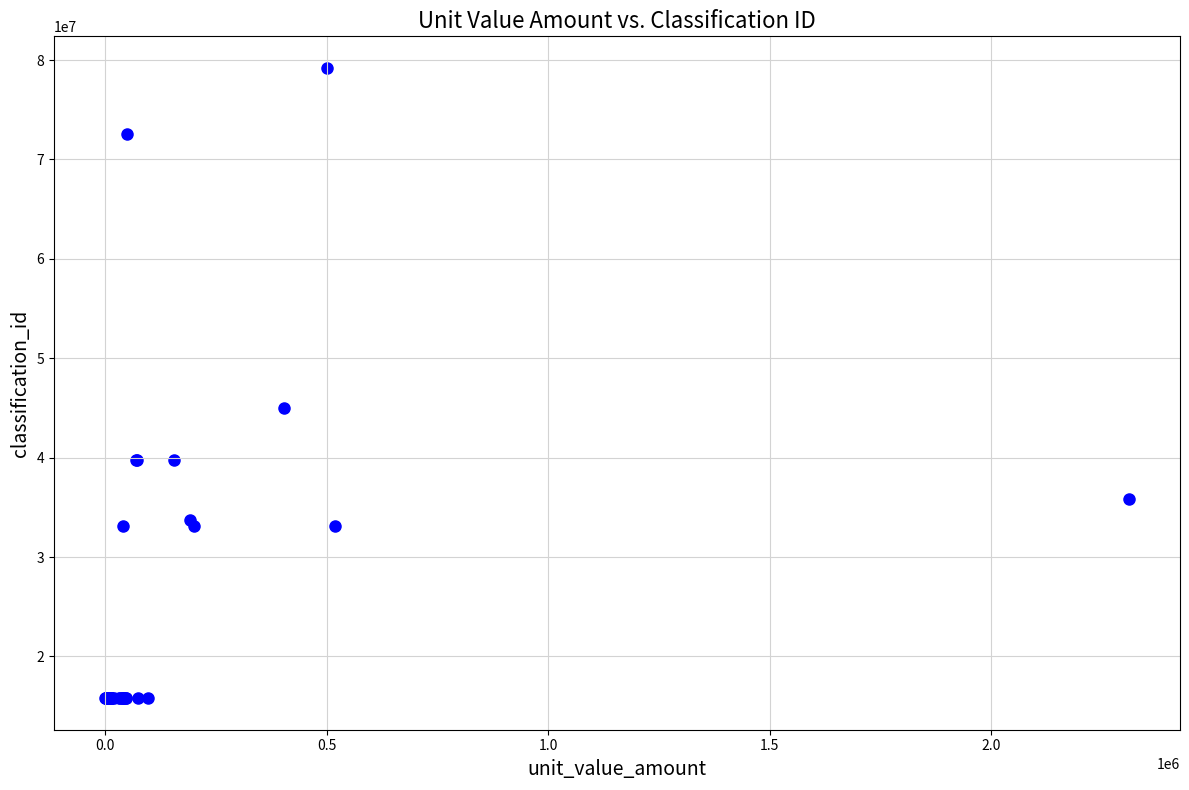

What Y value in the scatter plot is closest to 47506100?

45000000